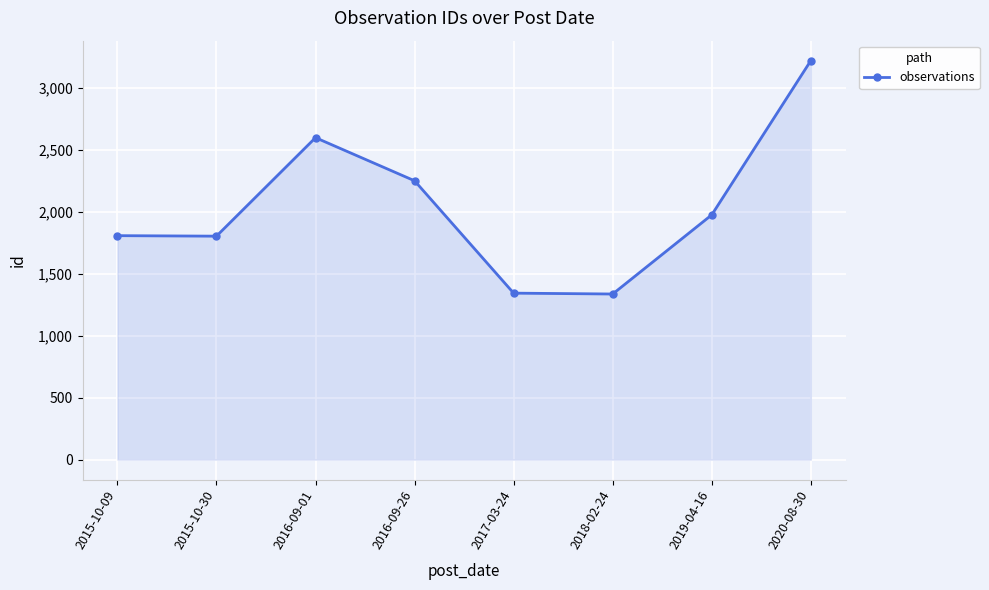

The chart shows a value of 1872 at 2020-08-30. True or false?

False